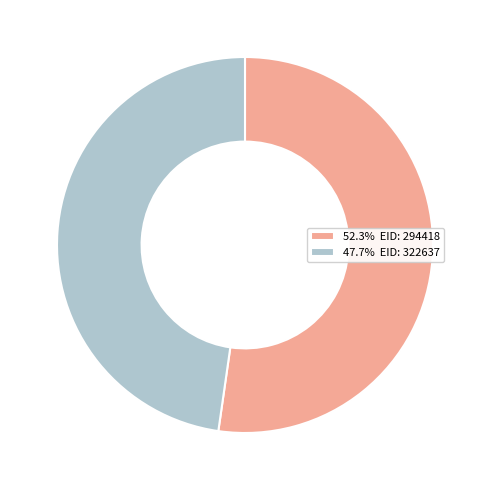

Do 52.3% EID: 294418 and 47.7% EID: 322637 together represent more than half of the pie?

Yes